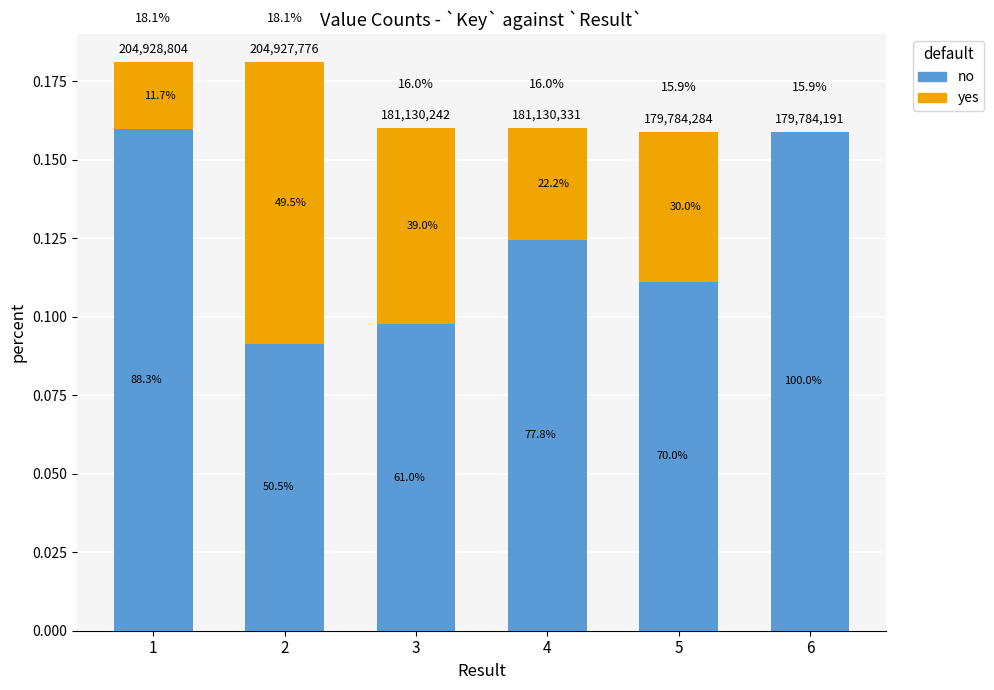

What is the difference between the maximum and second lowest values in the yes series?

0.1